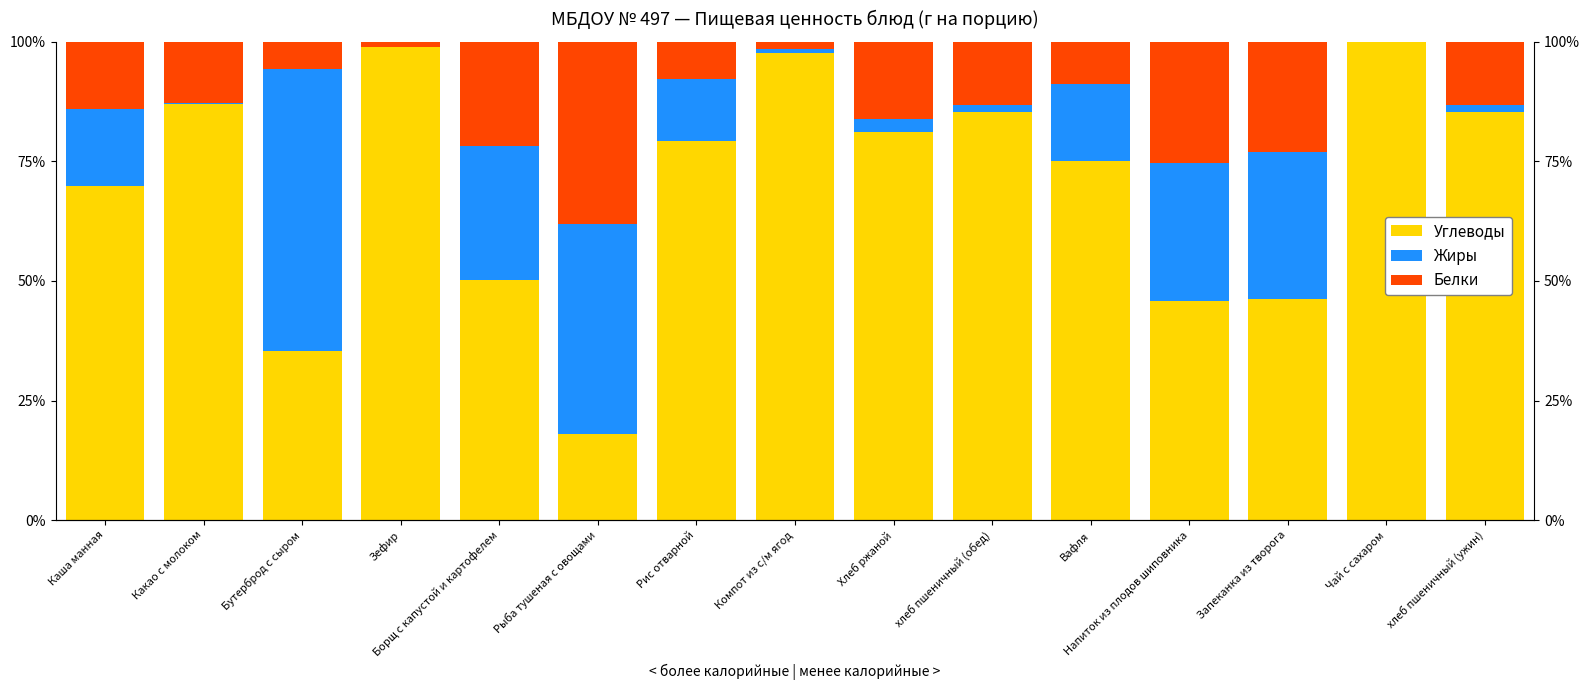

Are the bars horizontal?

No